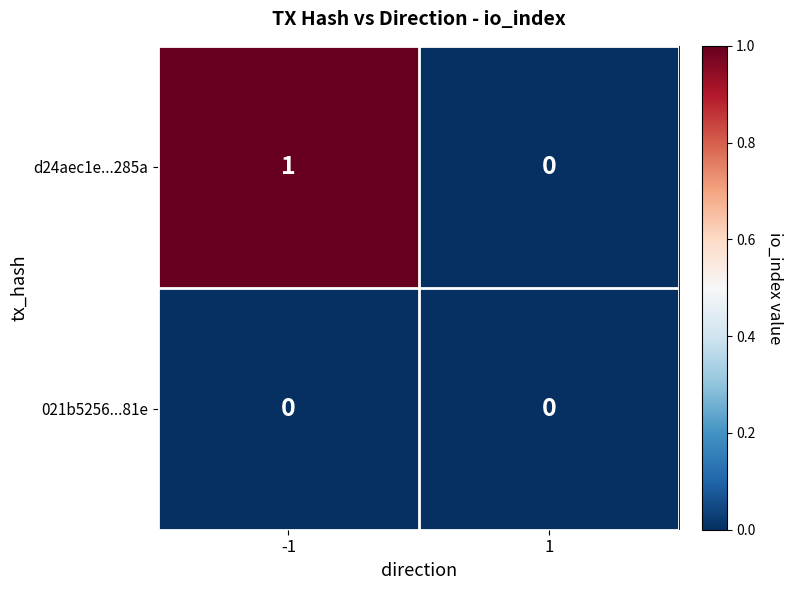

What is the spread (max minus min) of values at -1?

1